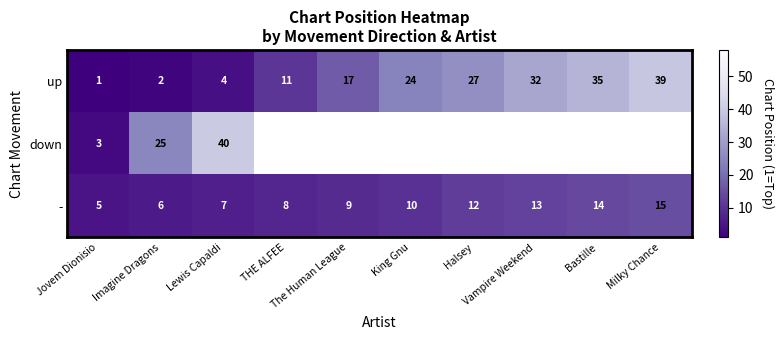

Which label corresponds to the largest value in the chart?

Lewis Capaldi